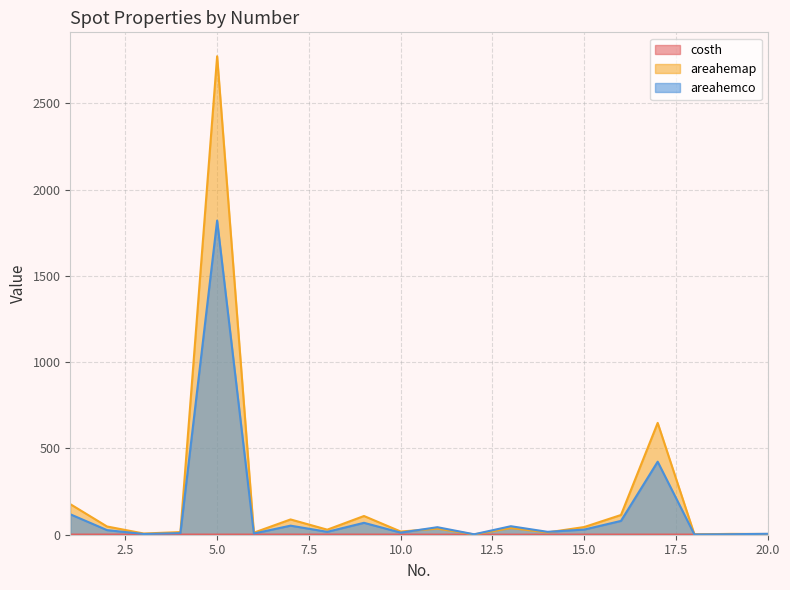

List the series in order of their peak value, lowest first.

costh, areahemco, areahemap